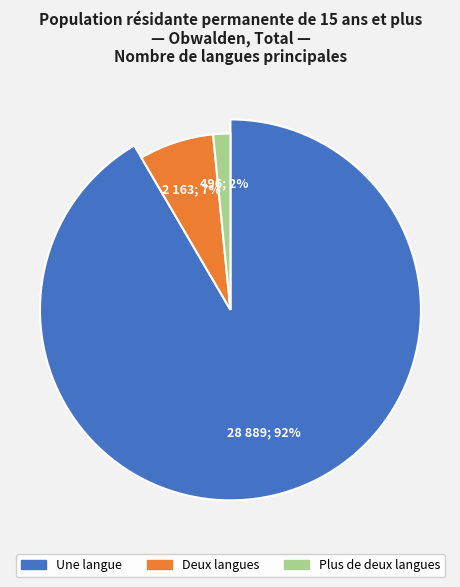

To the nearest percent, what percentage of the pie is Deux langues?

7%